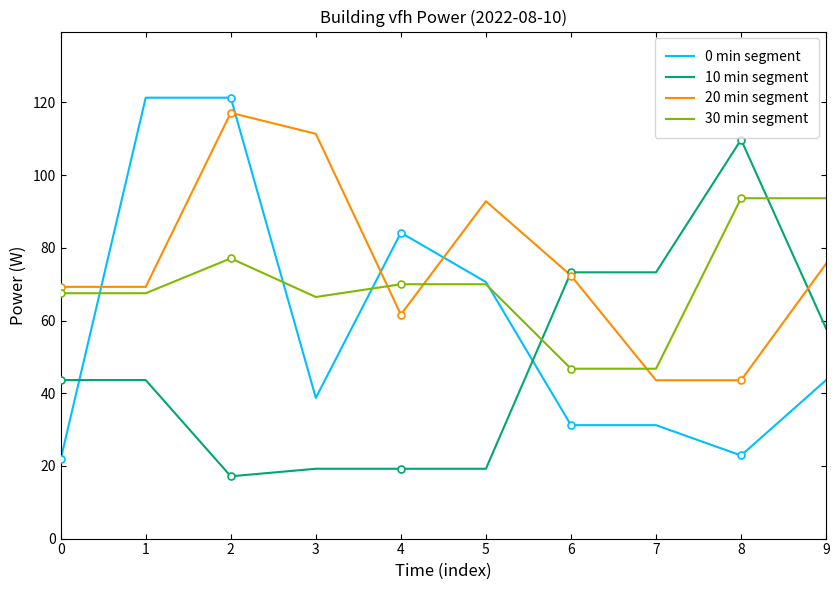

Reading left to right, transcribe all the data shown in this chart.

0 min segment: 21.8	121.3	121.3	38.7	84.2	70.6	31.2	31.2	22.9	43.6
10 min segment: 43.6	43.6	17.1	19.2	19.2	19.2	73.3	73.3	109.8	57.8
20 min segment: 69.3	69.3	117.2	111.4	61.6	92.8	72.4	43.6	43.6	75.6
30 min segment: 67.5	67.5	77.1	66.5	70.0	70.0	46.7	46.7	93.6	93.6